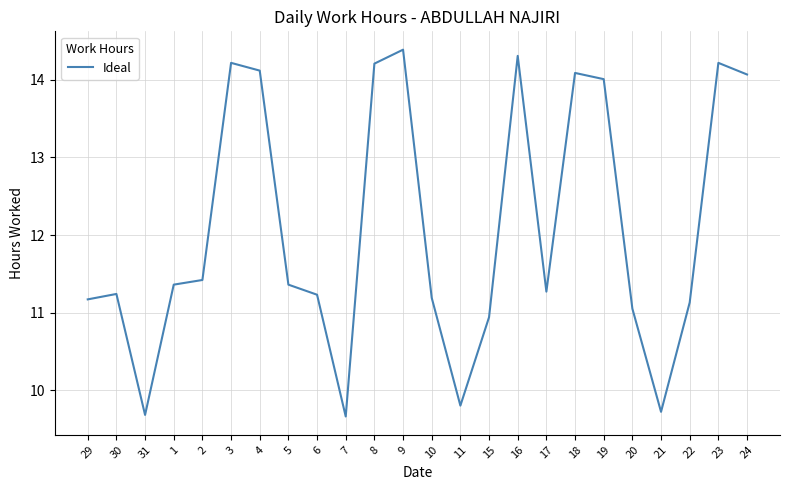

What position from the right is 23?

2